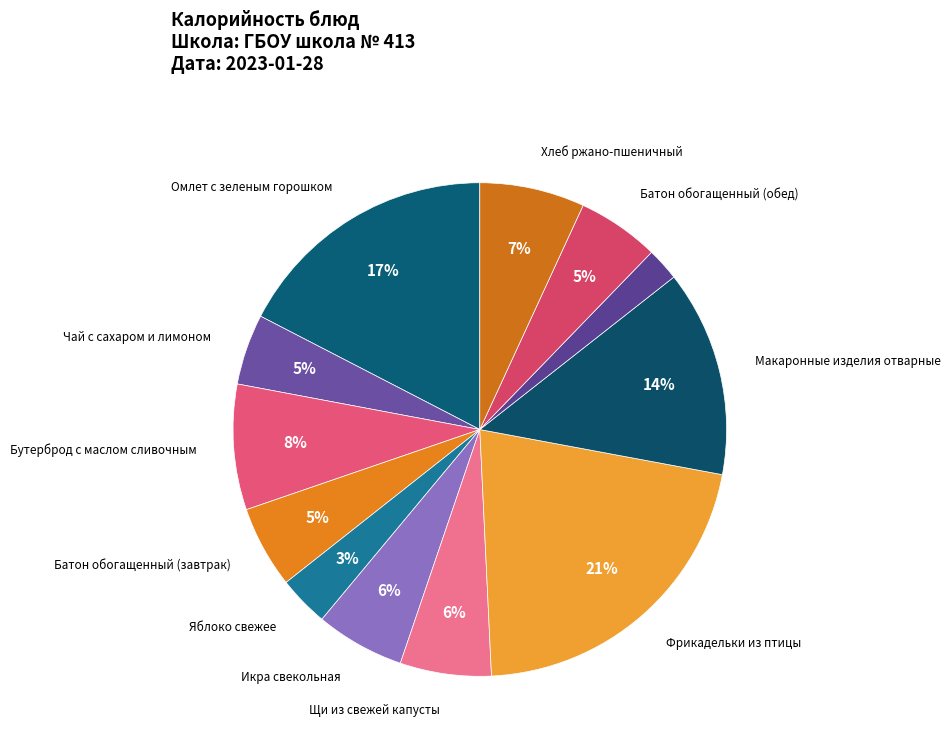

What is the largest slice in the pie chart?

Фрикадельки из птицы